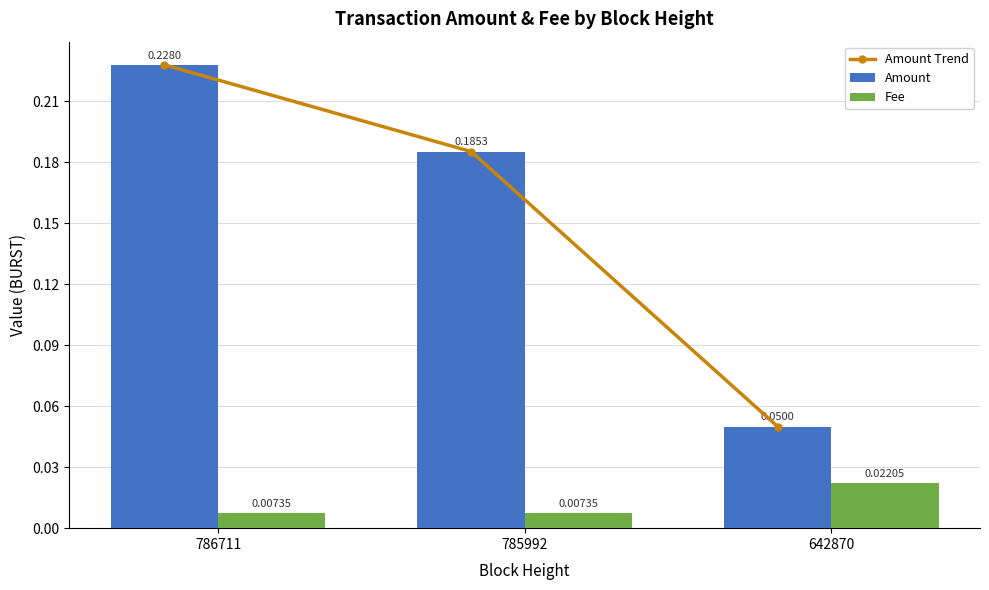

Which series has the widest spread of values?

Amount Trend